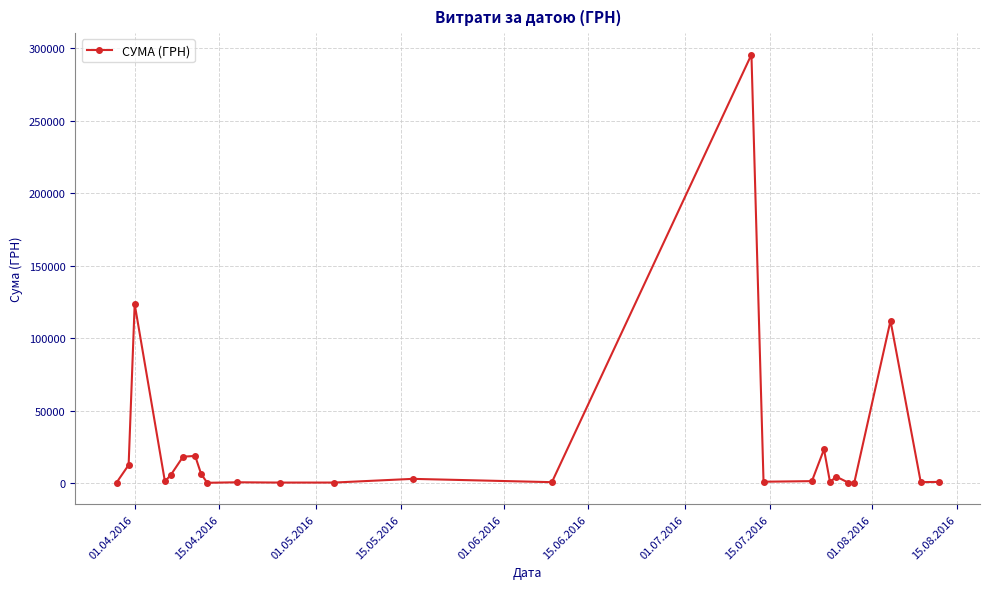

True or false: there are more than 0 points higher than both neighbors.

True